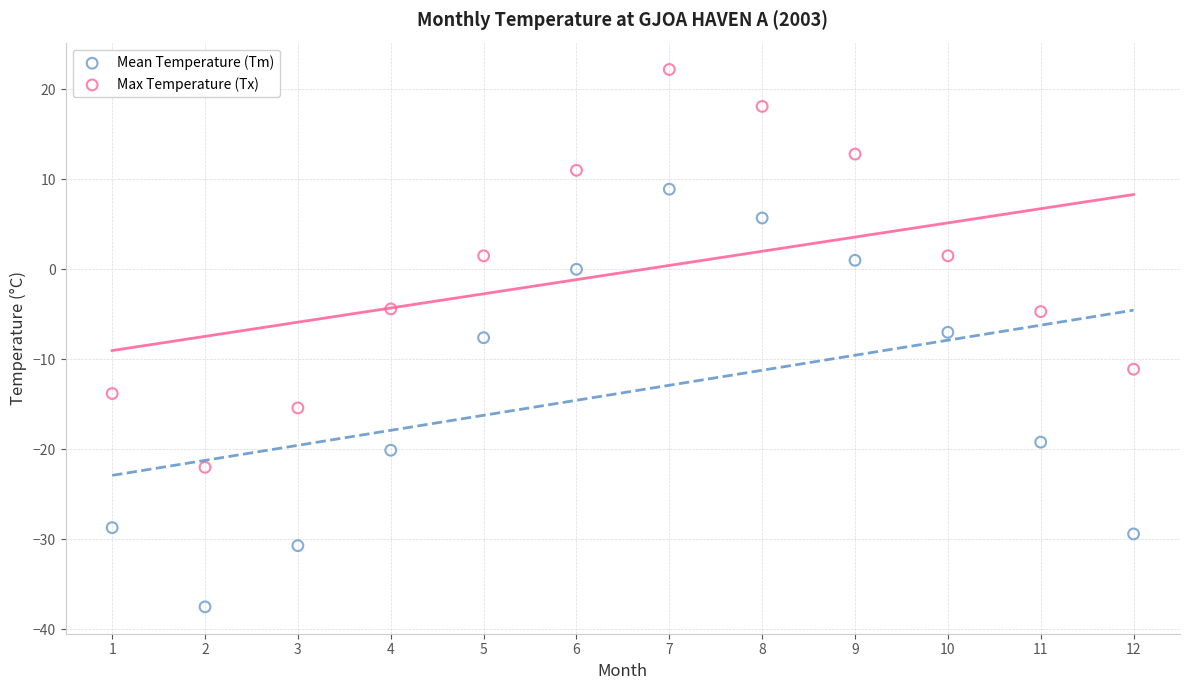

What is the X range (max minus min) for the scatter plot?

11.0